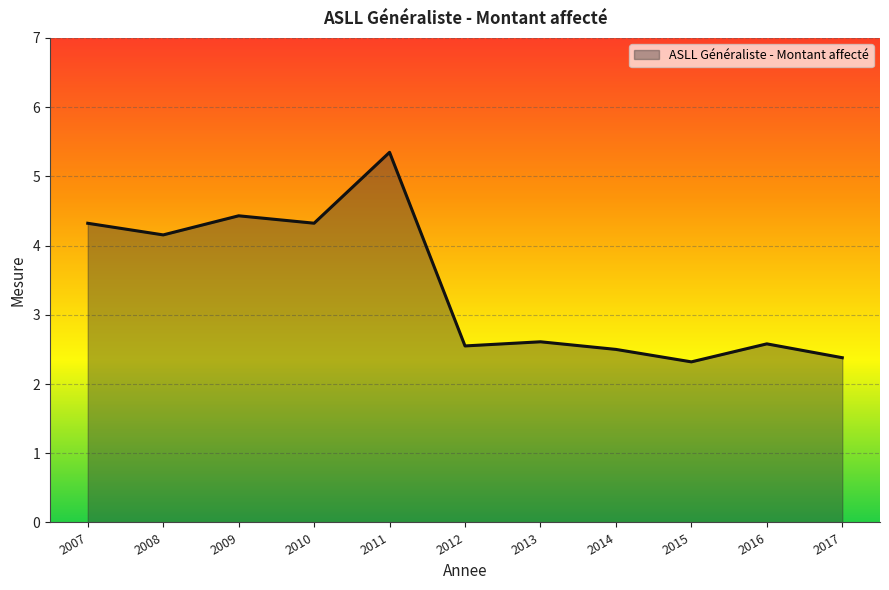

What is the difference between the maximum and minimum values?

3.0